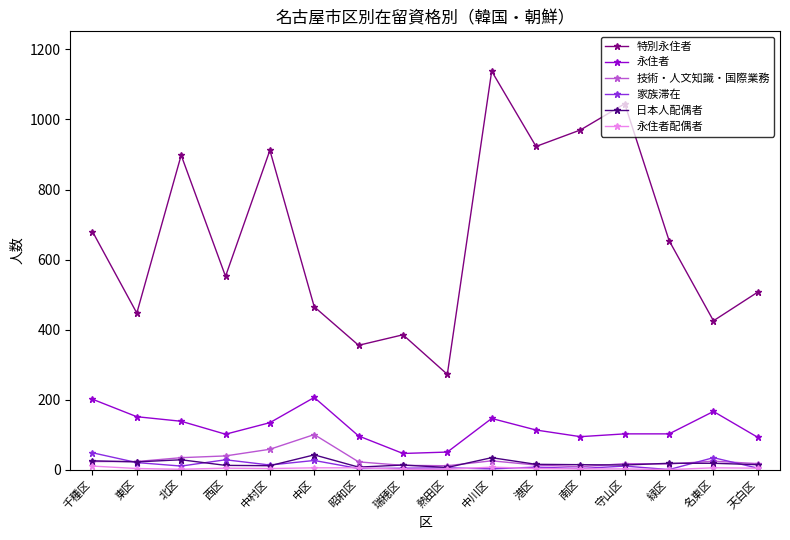

Between 東区 and 中川区, which series saw the biggest shift?

特別永住者